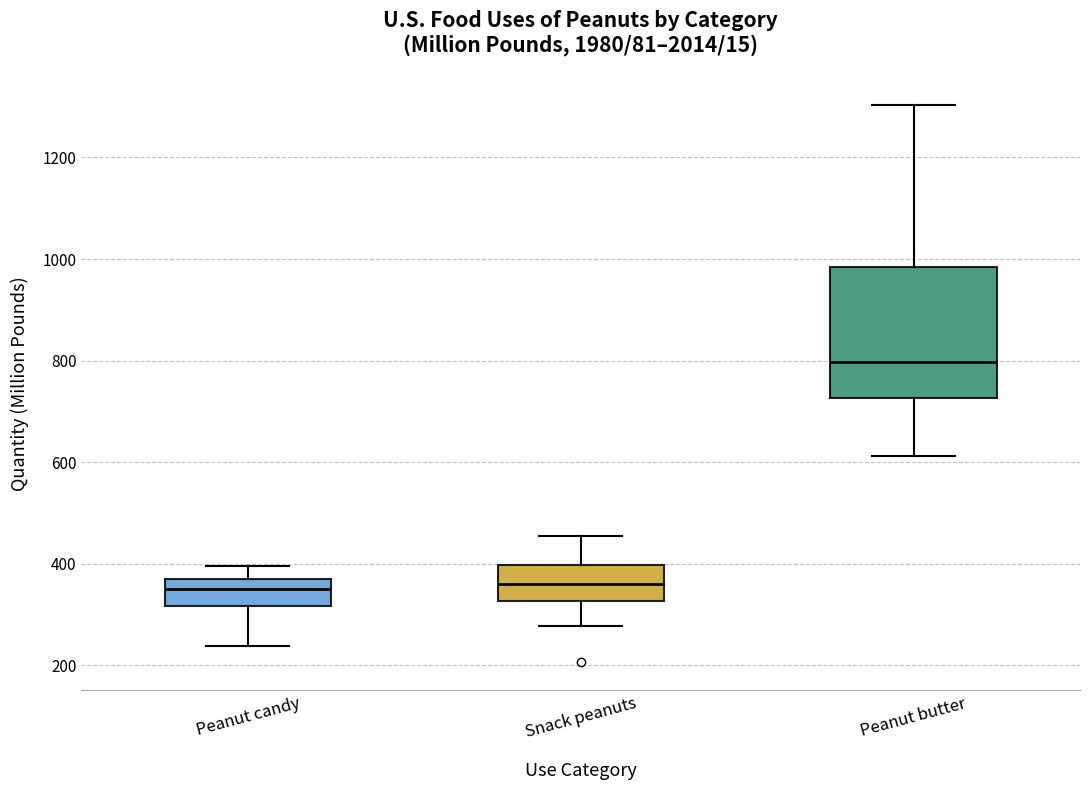

Comparing the boxes themselves (not the whiskers), which one is the tallest?

Peanut butter